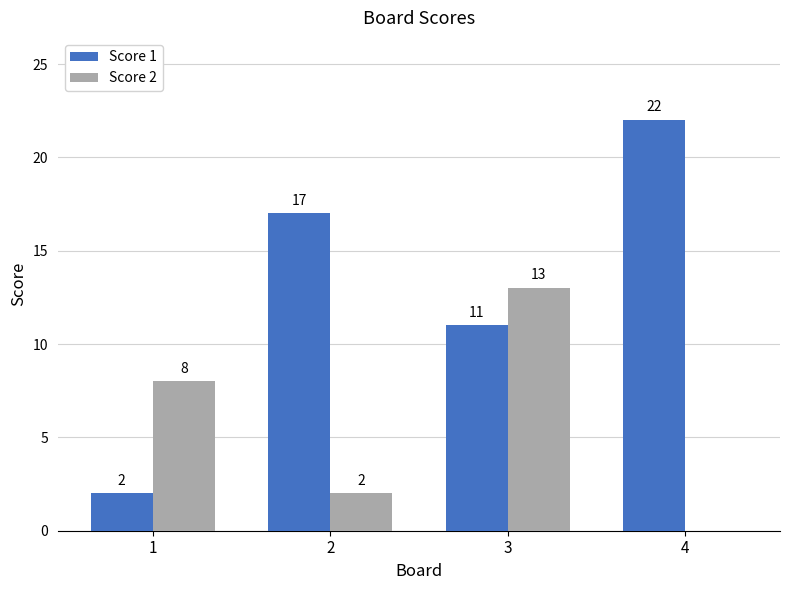

How many series are shown in this chart?

2